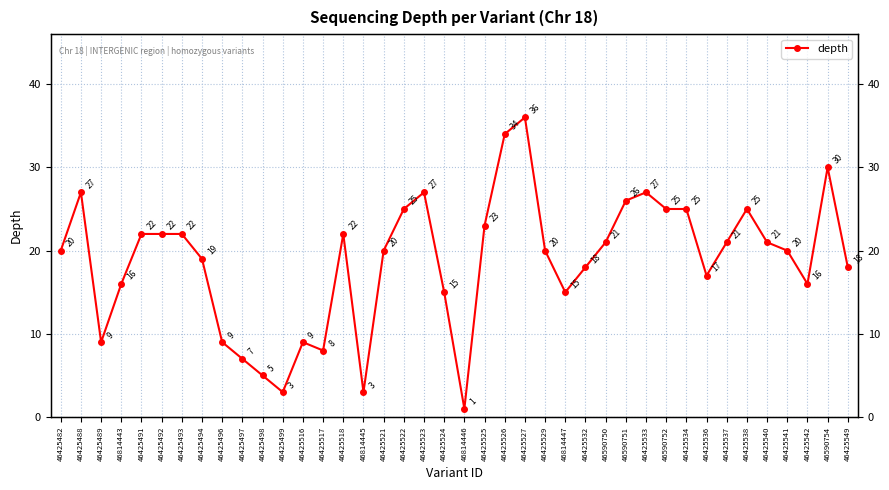

What is the ratio of the value at 46425524 to the value at 46425498?

3.0